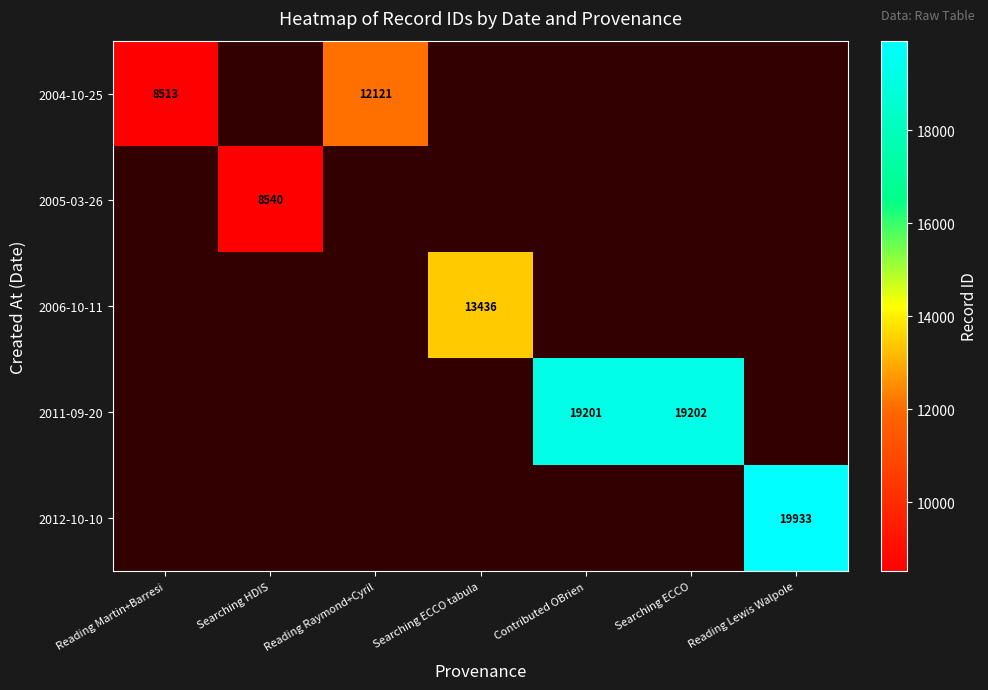

How many categories are shown in the chart?

7